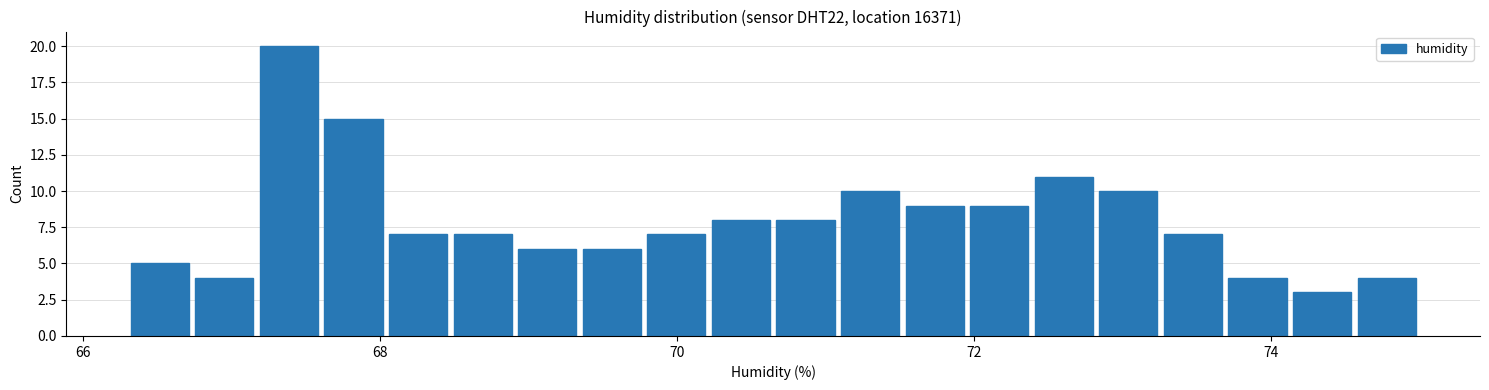

Around what value on the x-axis is the tallest bar? Give the approximate position of its centre, as read against the axis.

67.4